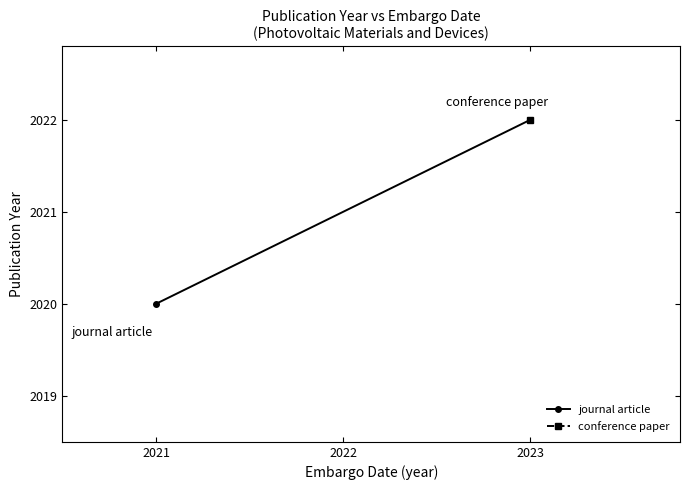

What is the difference between the maximum and minimum values?

2